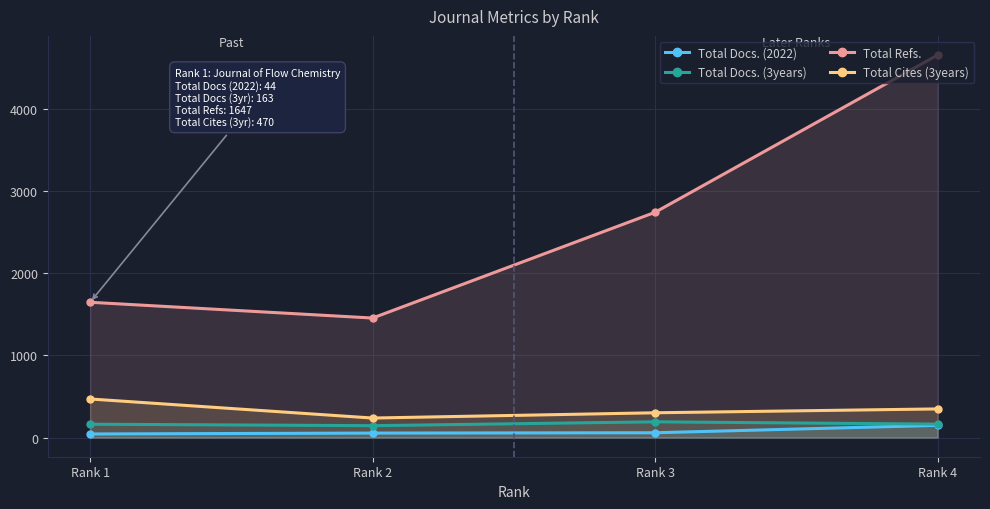

What is the total value across all series at Rank 4?

5318